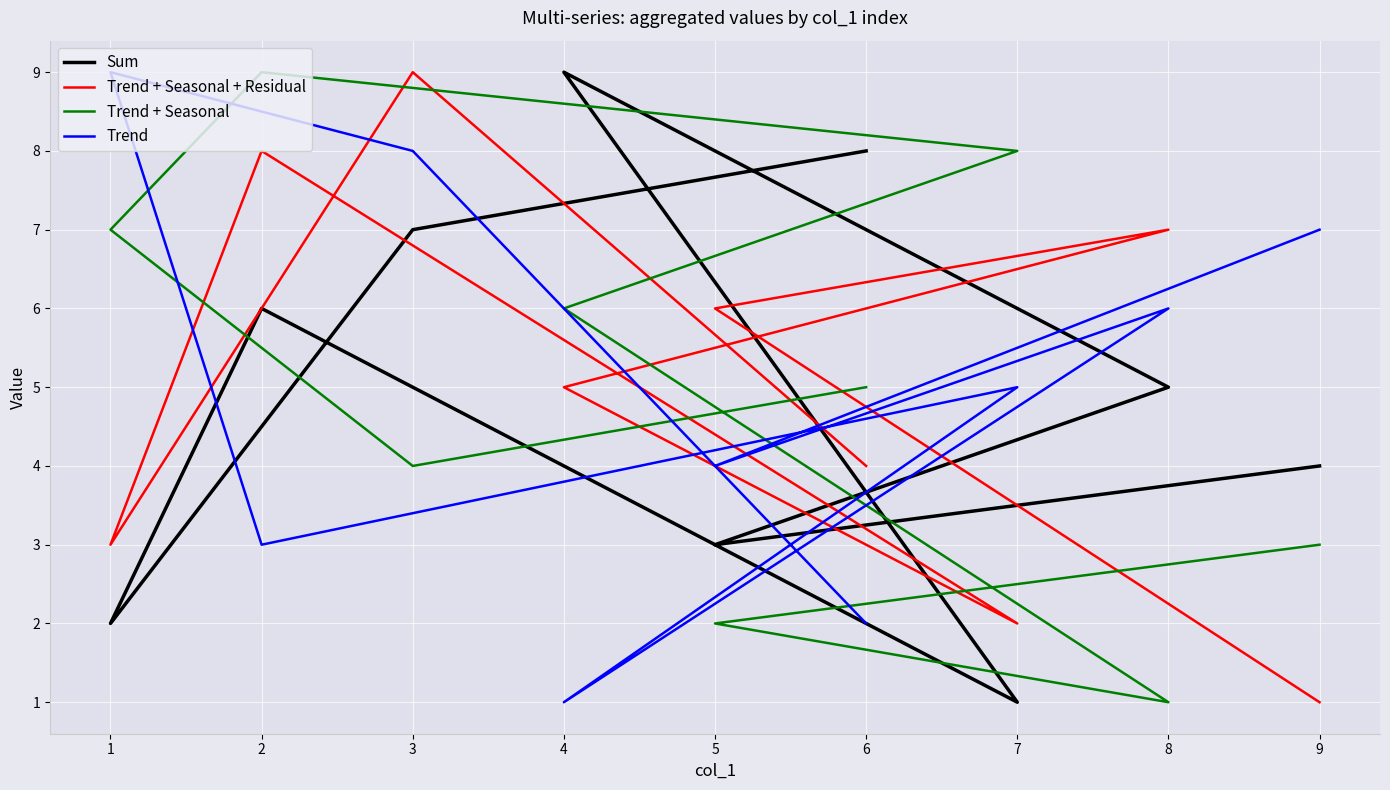

The value of Trend + Seasonal at 4 is 6. True or false?

True